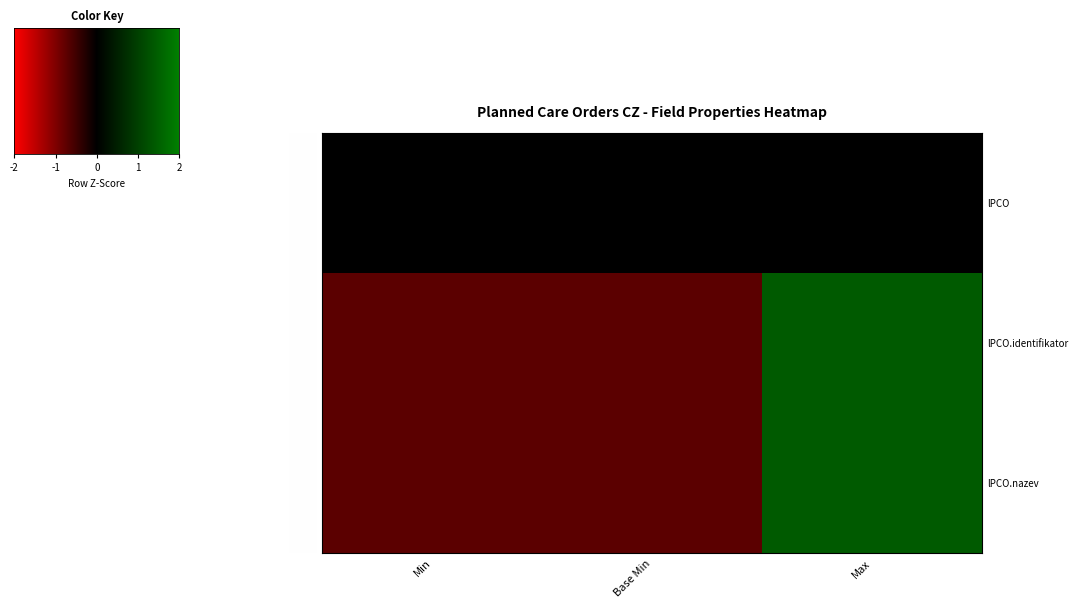

Reading left to right, extract all data points from this chart.

lPCO: Min=0.0	Base Min=0.0	Max=0.0
lPCO.identifikator: Min=-0.7	Base Min=-0.7	Max=1.4
lPCO.nazev: Min=-0.7	Base Min=-0.7	Max=1.4